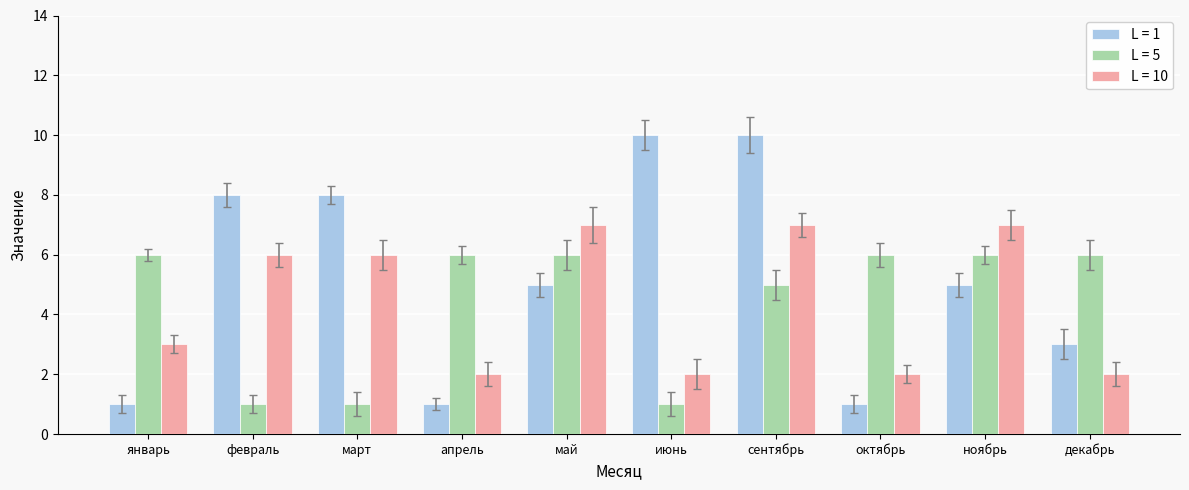

What are all the series names shown in the legend?

L = 1, L = 5, L = 10